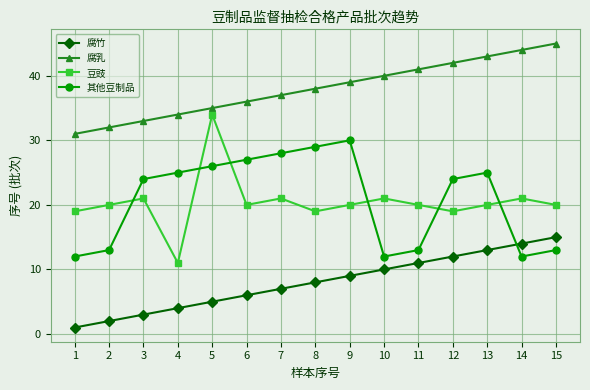

True or false: 腐乳 and 其他豆制品 intersect in this chart.

False